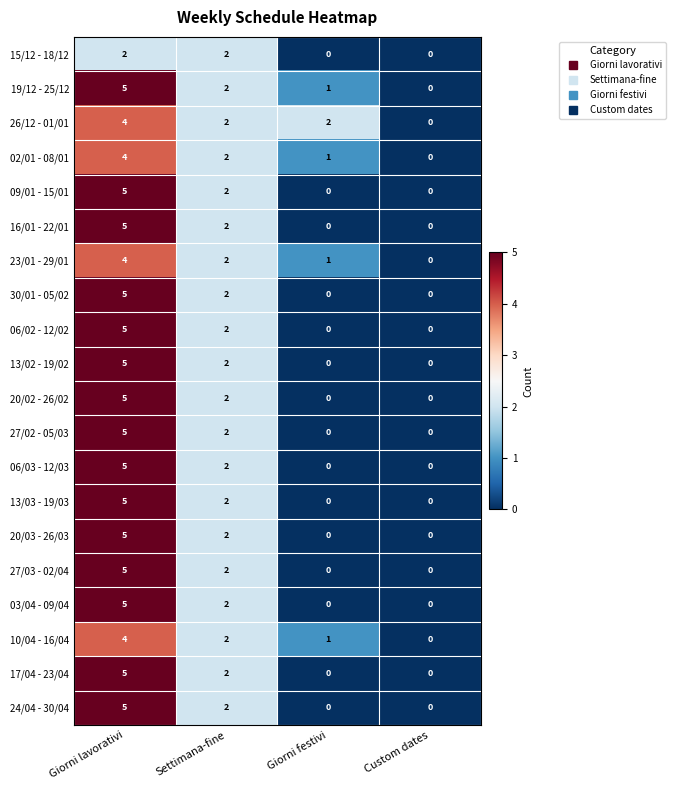

The value of 19/12 - 25/12 at Giorni festivi is 1. True or false?

True